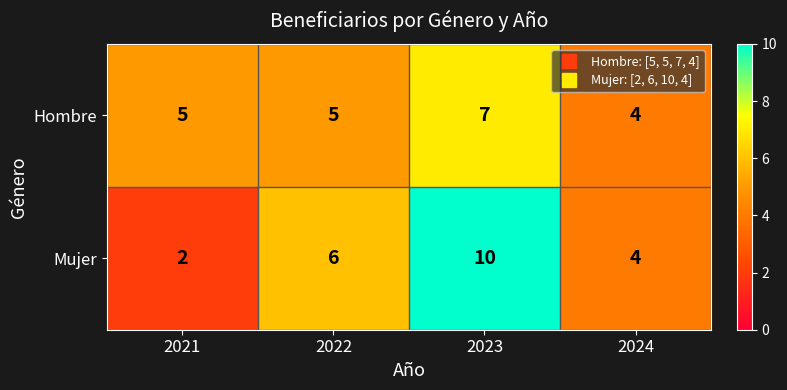

Count the number of data series in this chart.

2